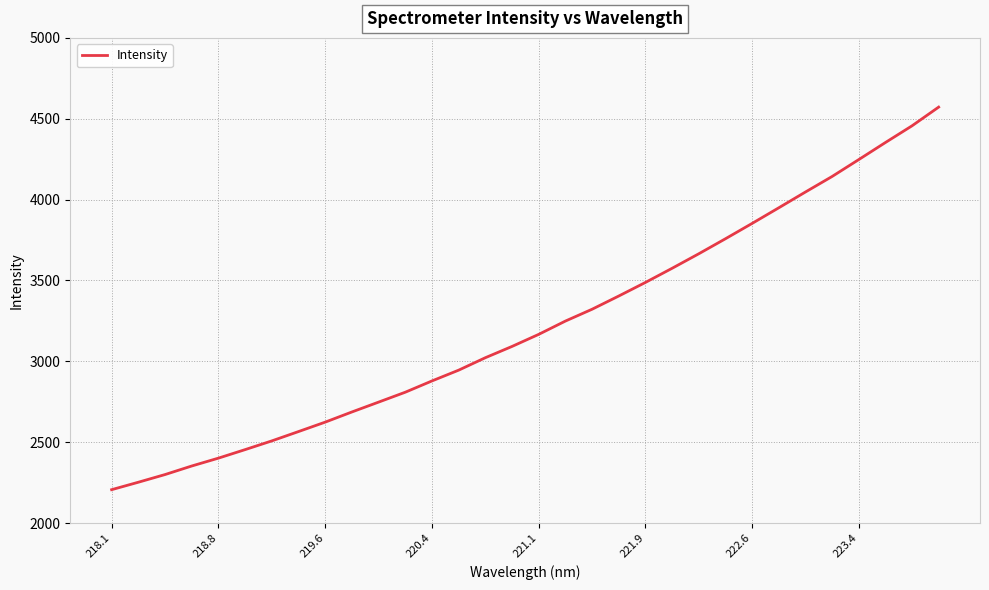

What is the smallest value displayed?

2206.1